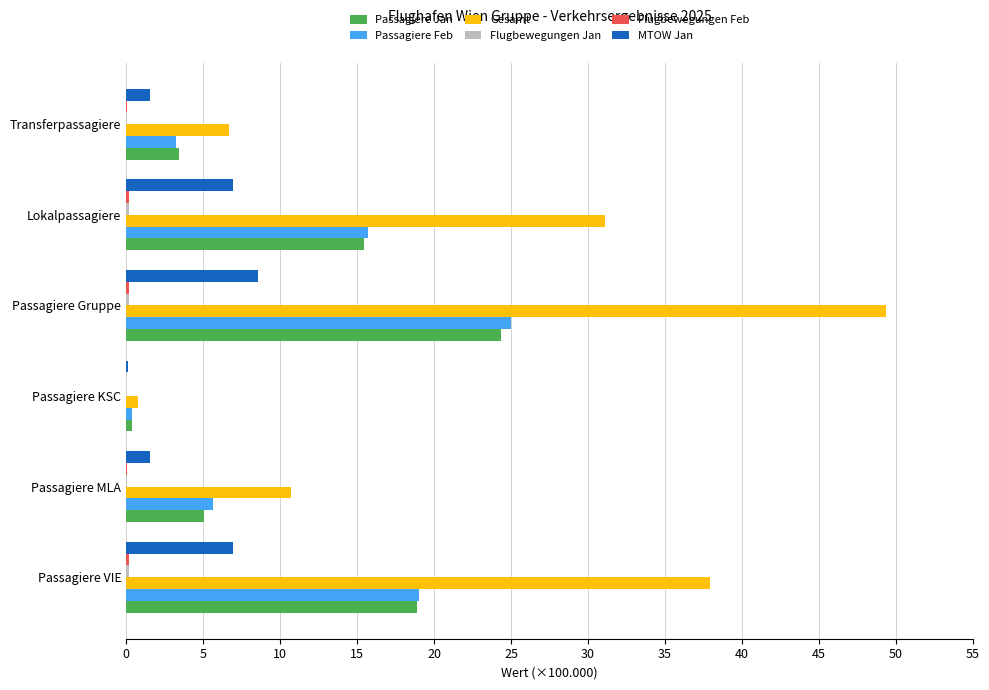

Which series has the largest total across all categories?

Gesamt